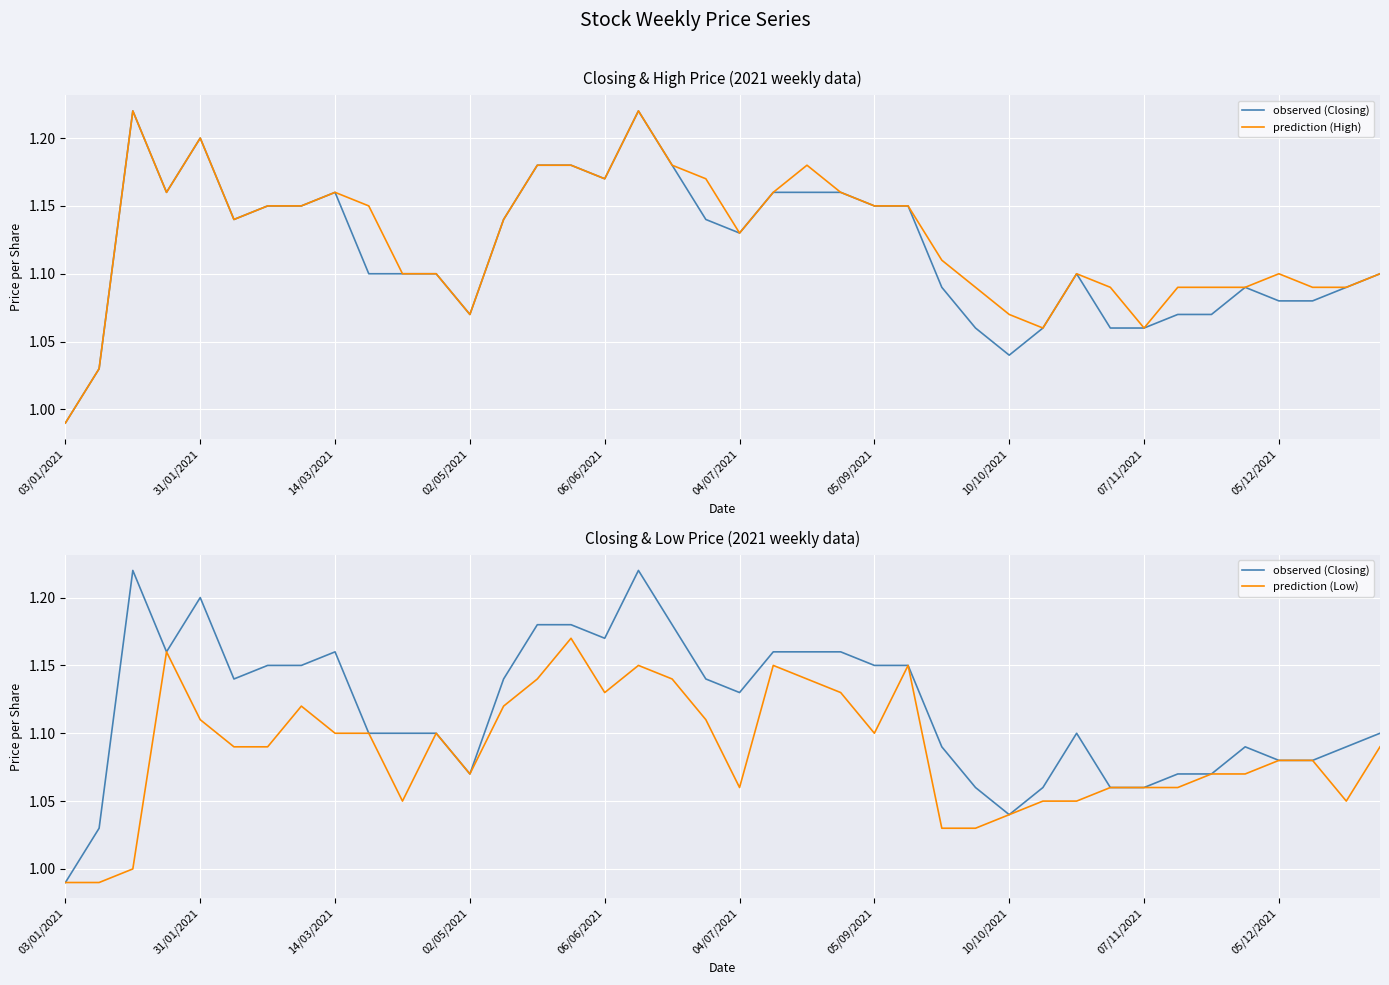

How many lines are shown in the chart?

3